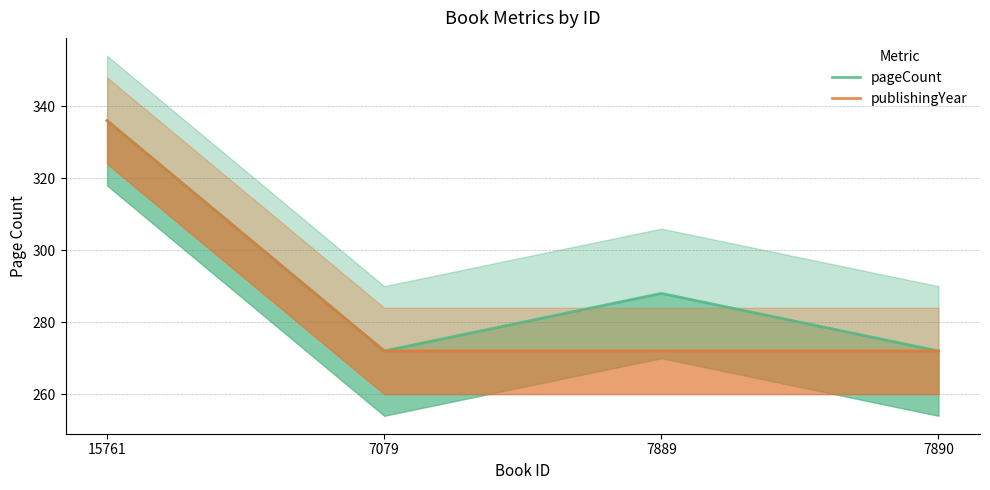

What are all the series names shown in the legend?

pageCount, publishingYear